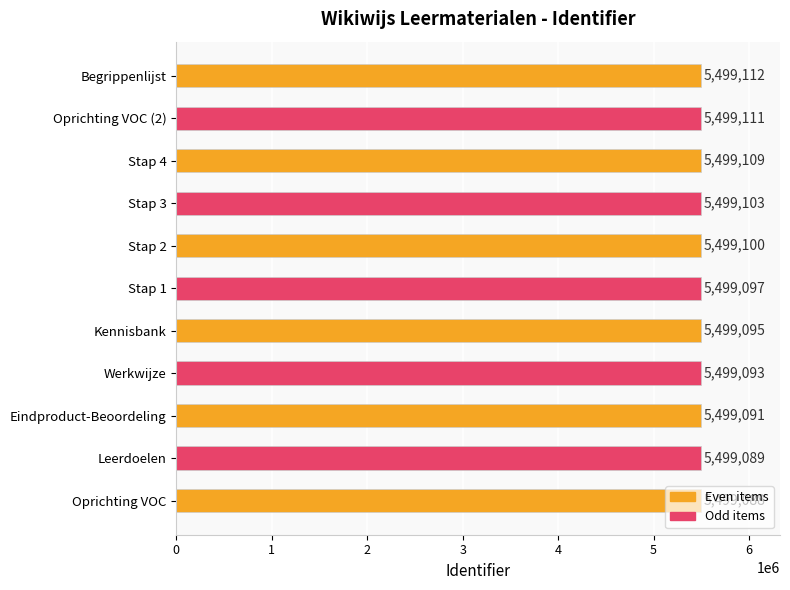

True or false: the data shows 7830322 at Oprichting VOC (2).

False